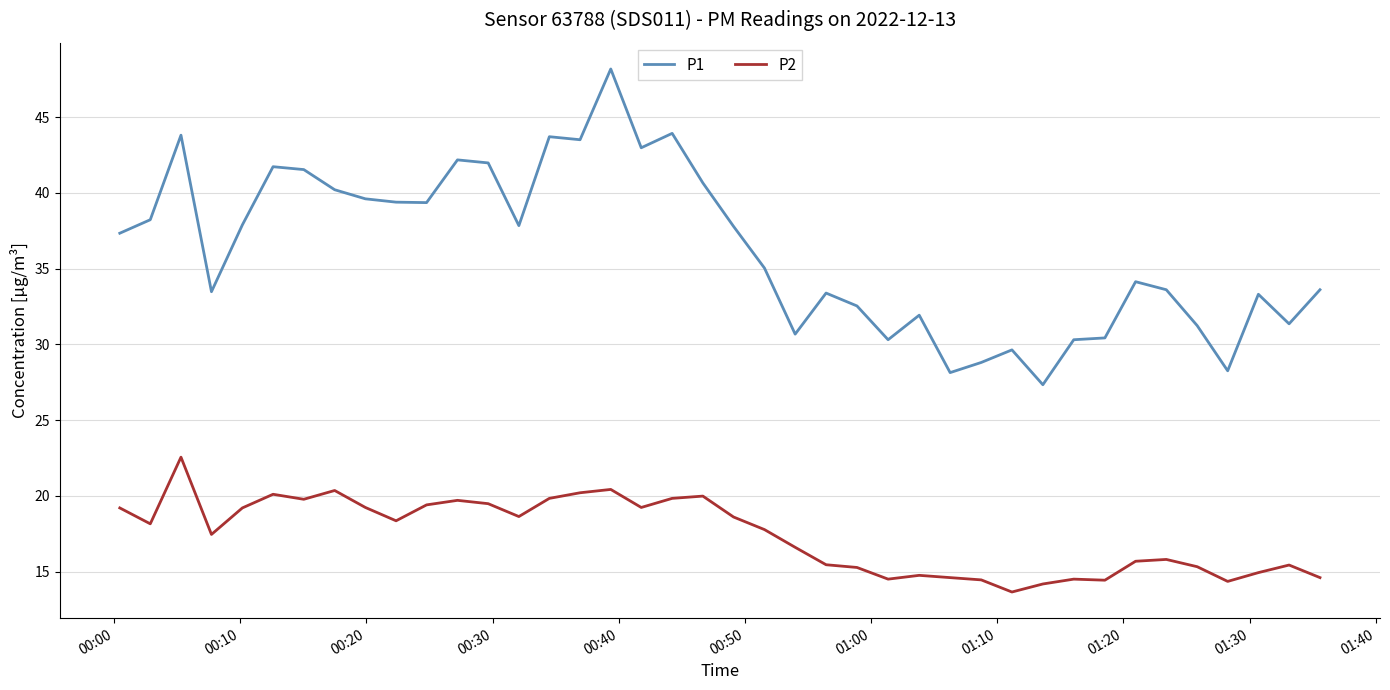

Which series has the widest spread of values?

P1